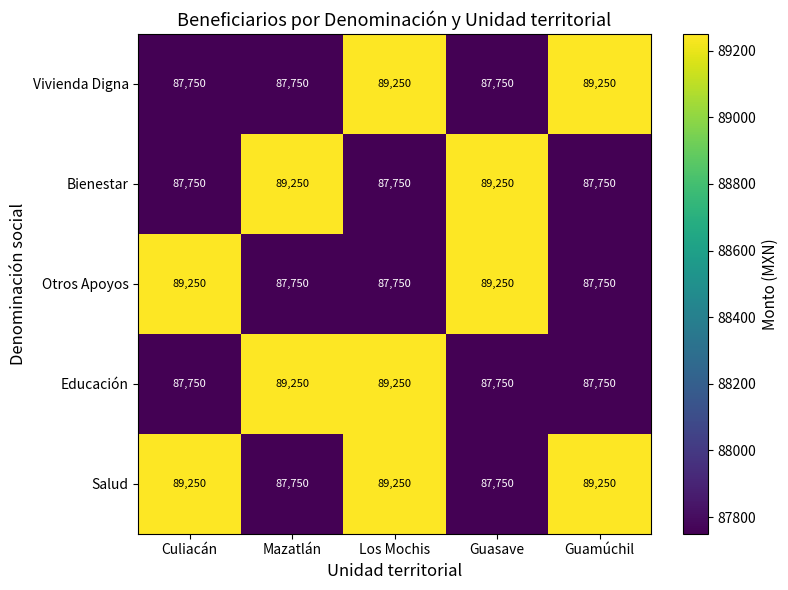

How many Bienestar values are between 87750 and 89250?

5